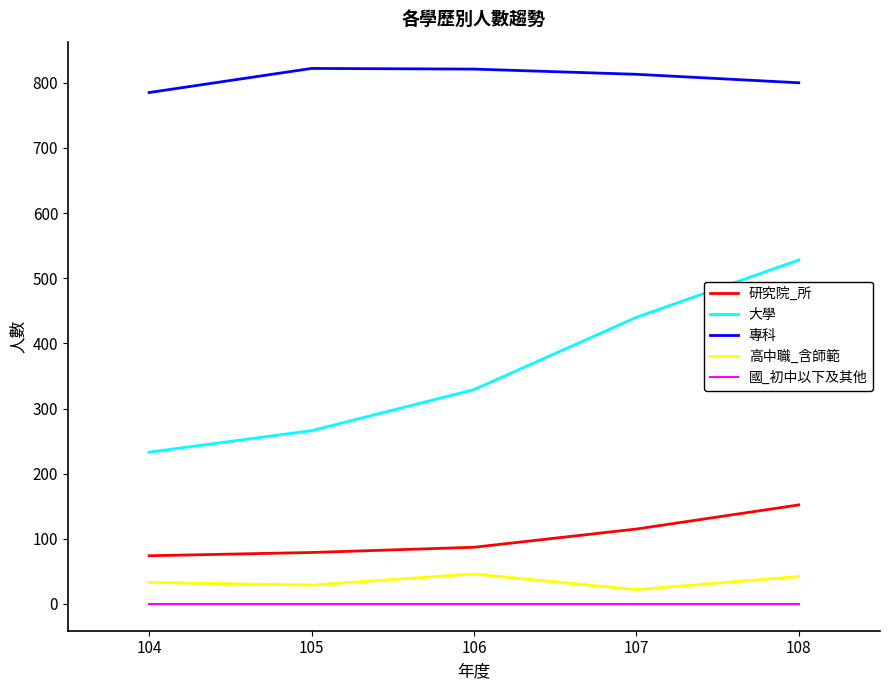

What are all the series names shown in the legend?

研究院_所, 大學, 專科, 高中職_含師範, 國_初中以下及其他